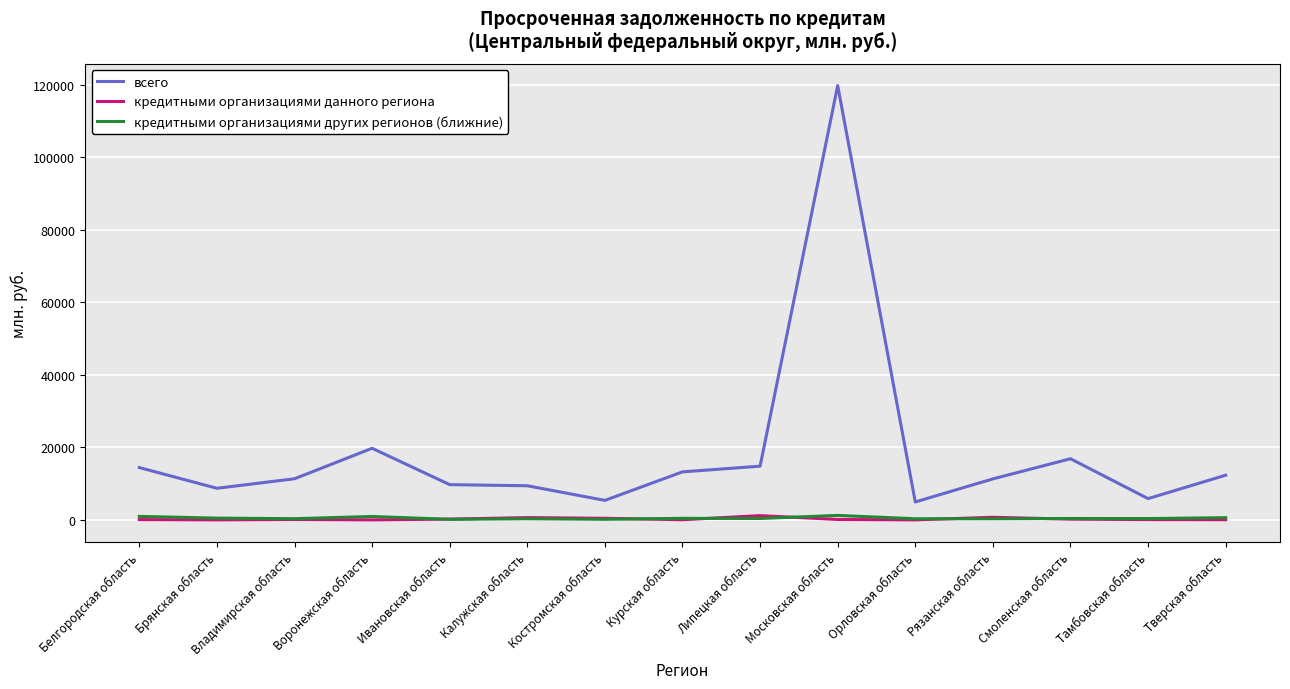

Which series changed the most between Орловская область and Смоленская область?

всего